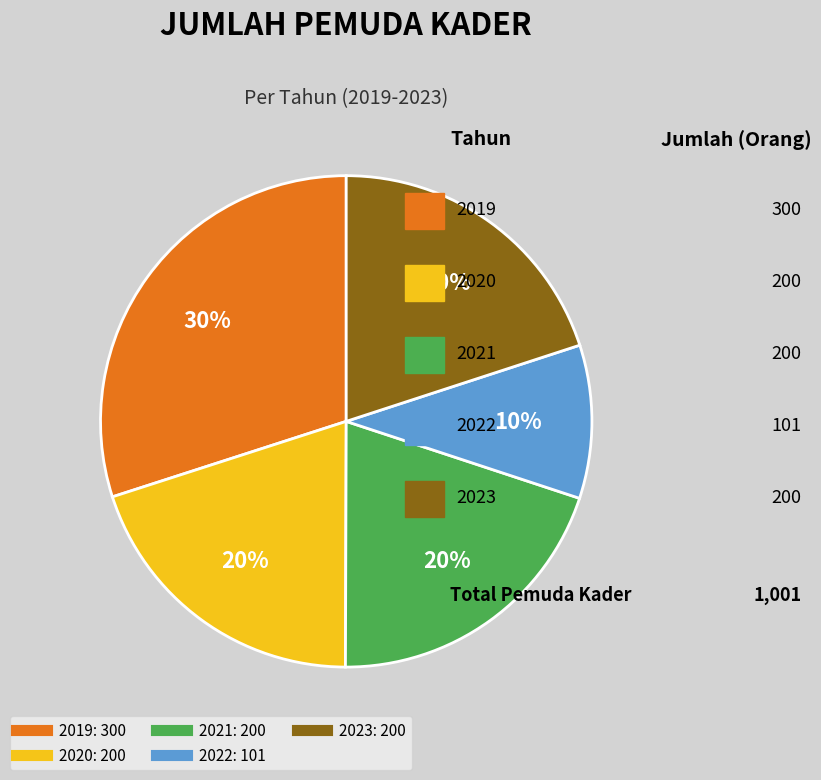

Is the sum of 2023 and 2020 greater than half?

No